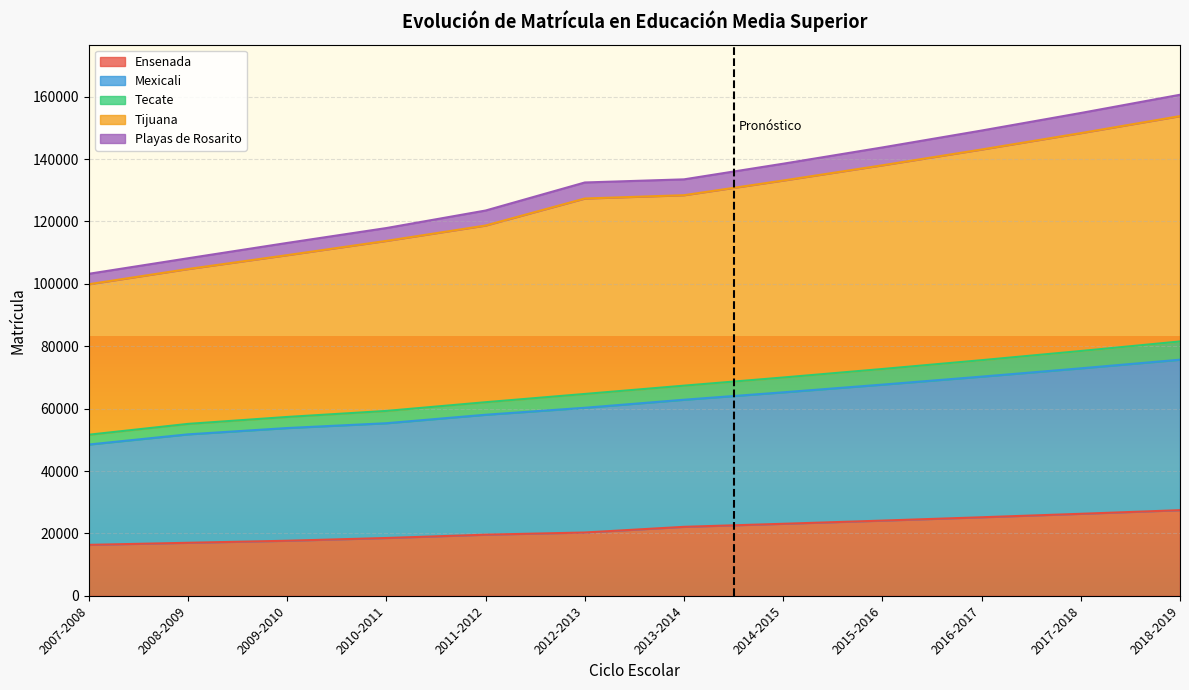

What is the sum of the Ensenada values at 2009-2010 and 2008-2009?

34666.0